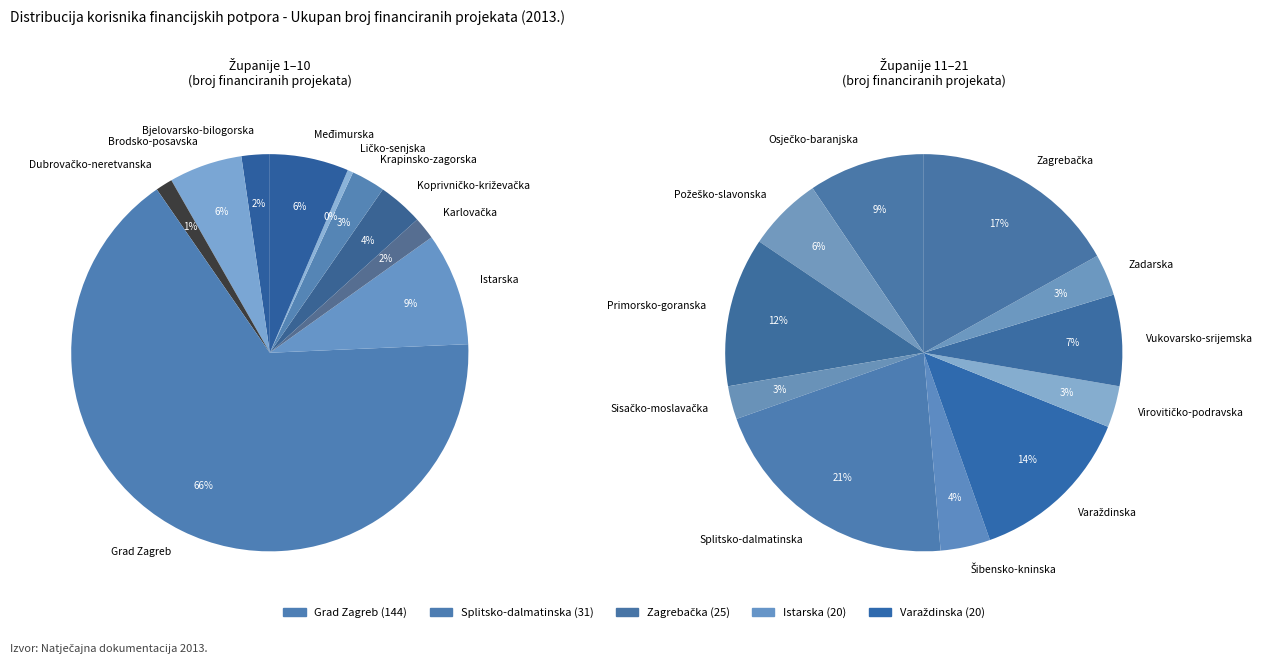

Which slice is the smallest?

Ličko-senjska